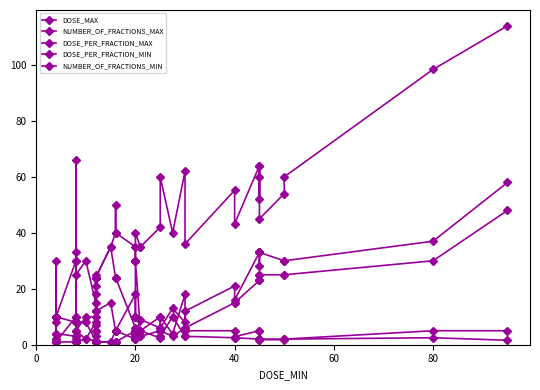

Where is the first local minimum for NUMBER_OF_FRACTIONS_MIN?

25